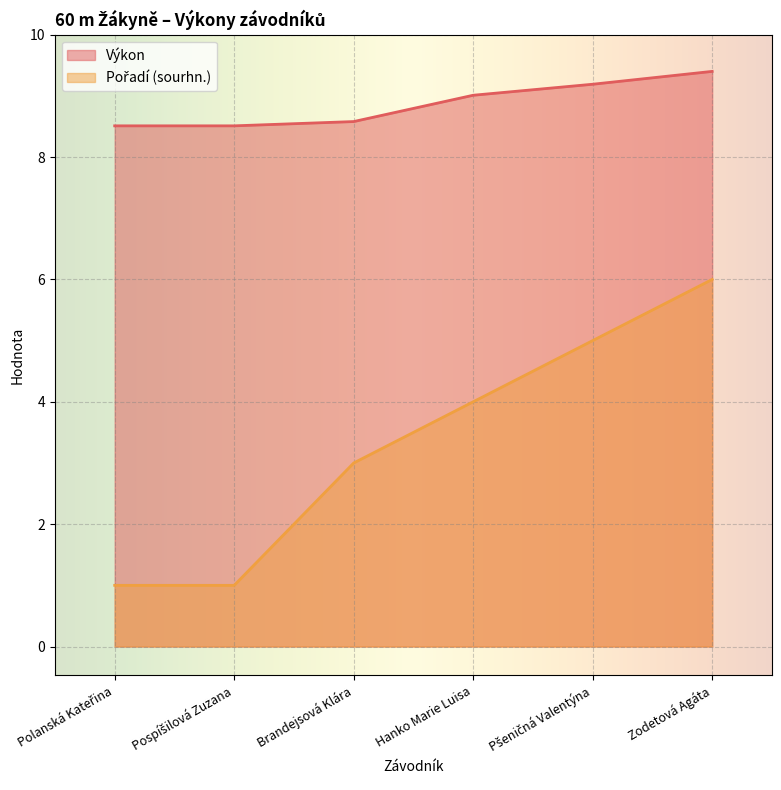

What is the value of the Výkon point at the 6th from the left?

9.4